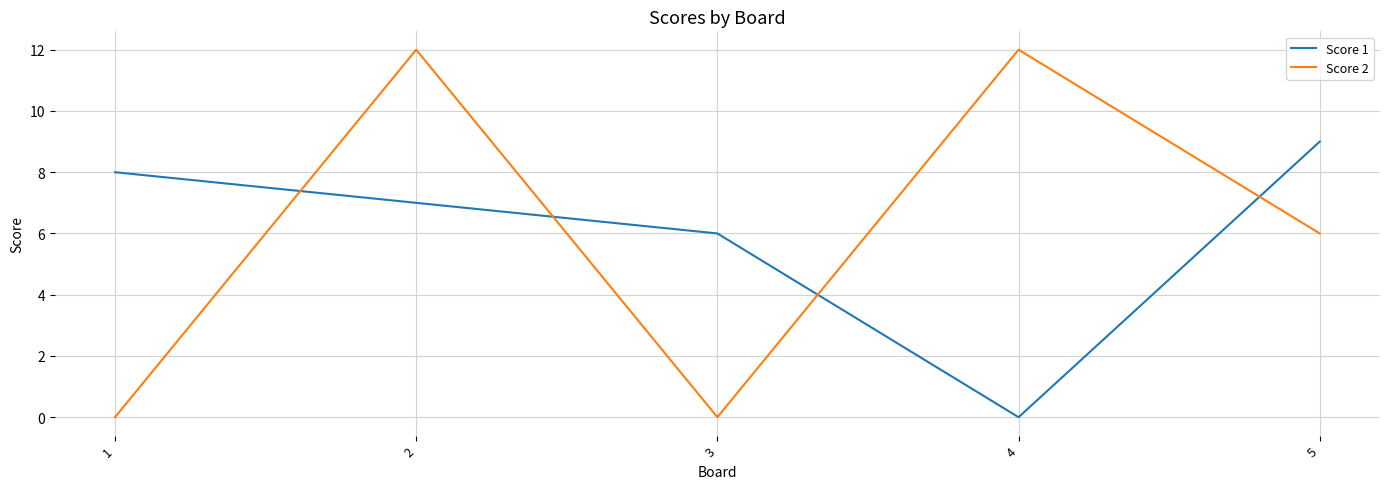

Where does the Score 1 series first go above 7?

1